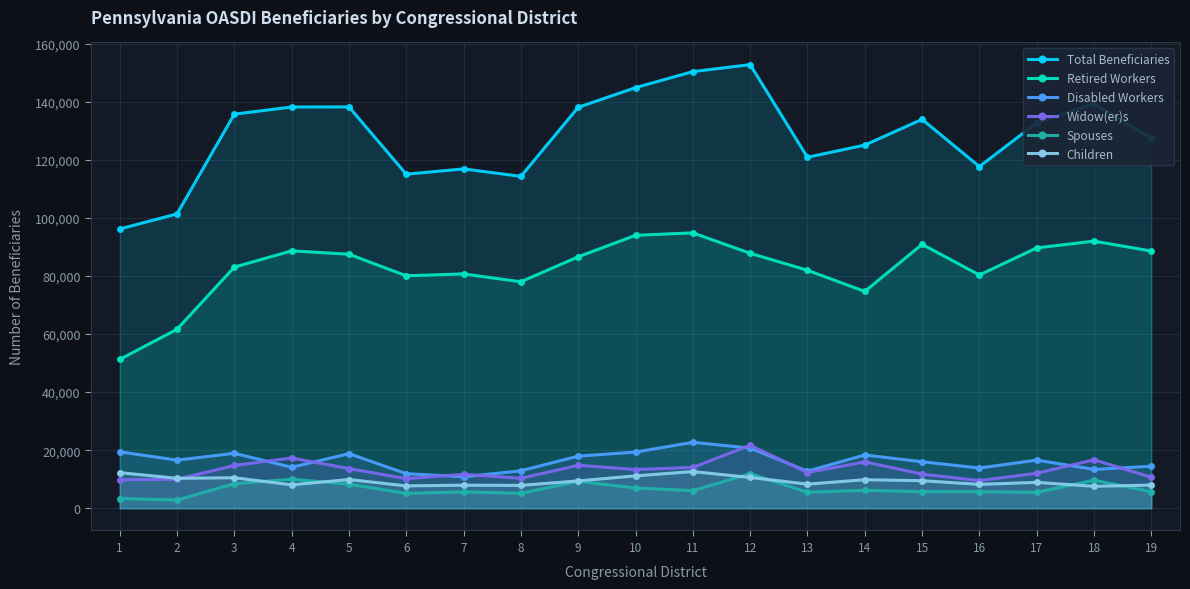

What are all the series names shown in the legend?

Total Beneficiaries, Retired Workers, Disabled Workers, Widow(er)s, Spouses, Children